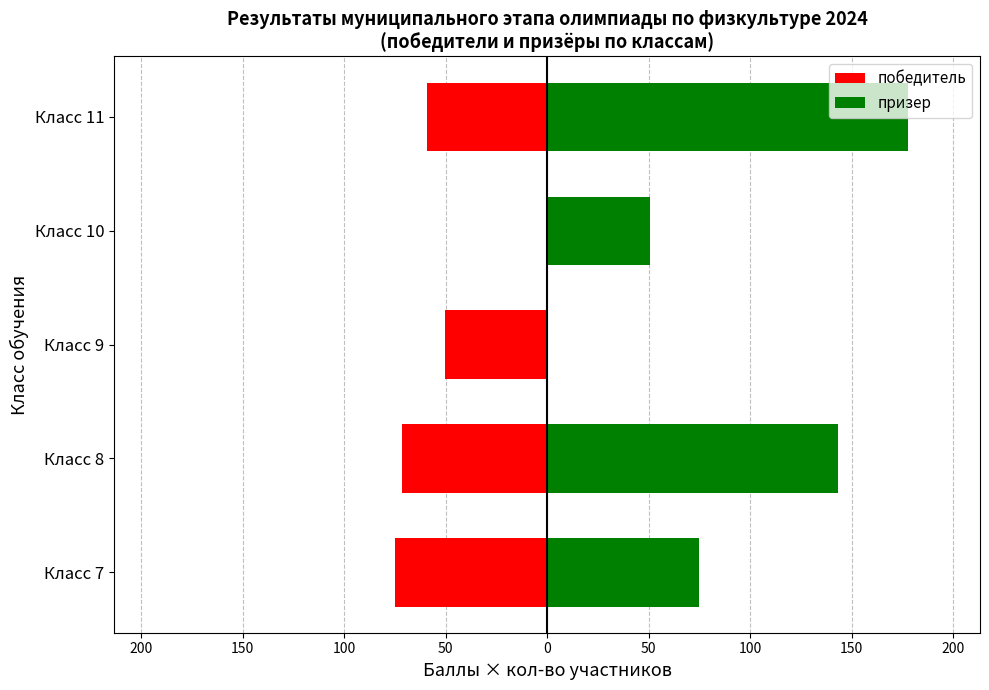

Reading left to right, what are all the values shown in this chart?

победитель: -74.8	-71.7	-50.2	0.0	-59.2
призер: 74.8	143.3	0.0	50.6	177.7